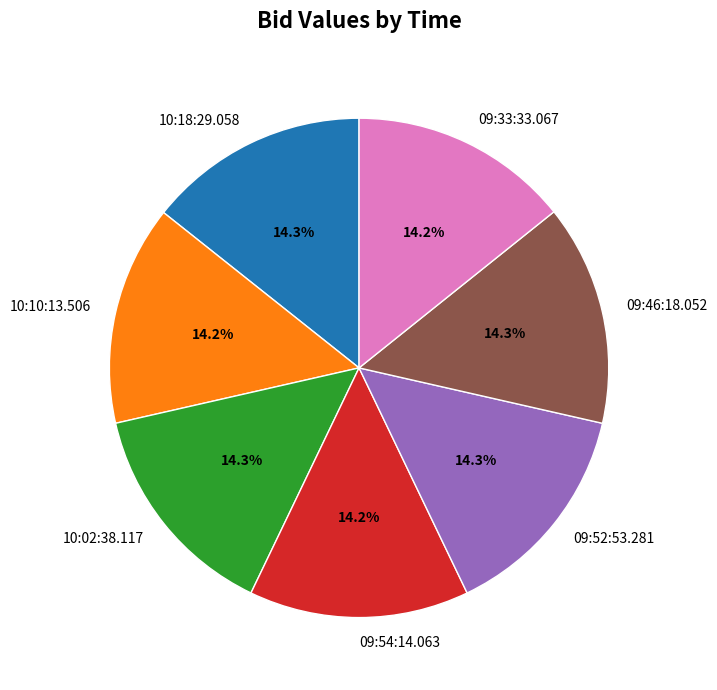

What percentage is NOT represented by 10:18:29.058?

85.7%